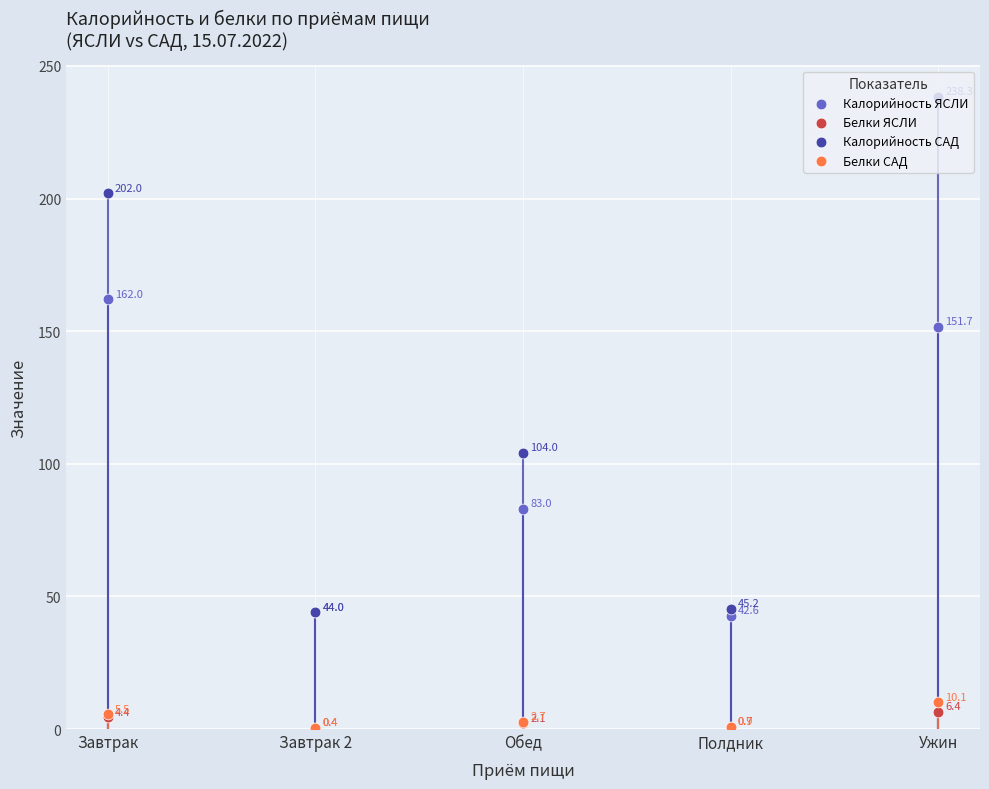

Which series reaches the maximum Y coordinate?

Калорийность САД